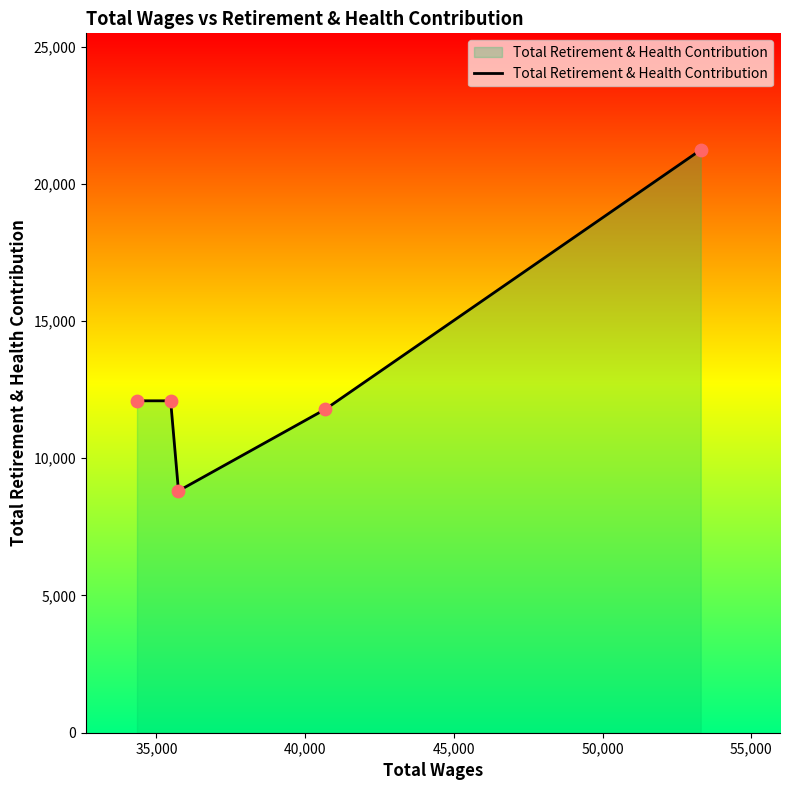

True or false: there are more than 1 points higher than both neighbors.

False